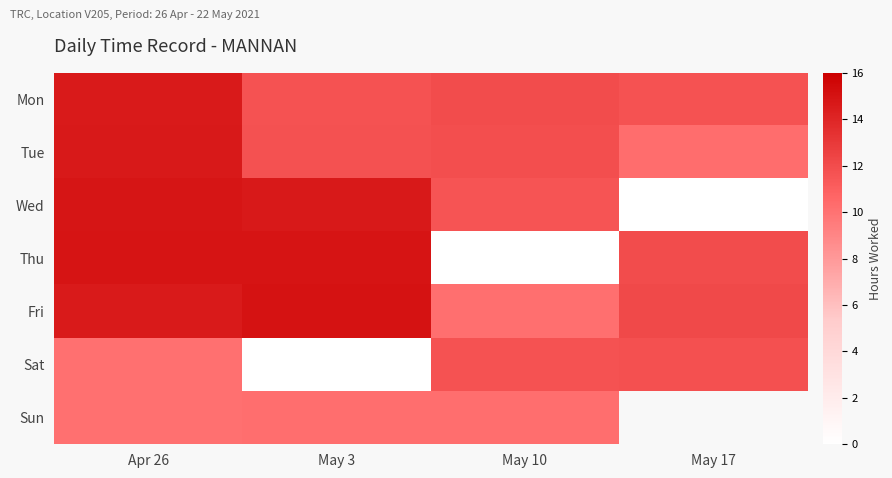

Is the value of Wed at May 10 greater than the value of Thu at Apr 26?

No